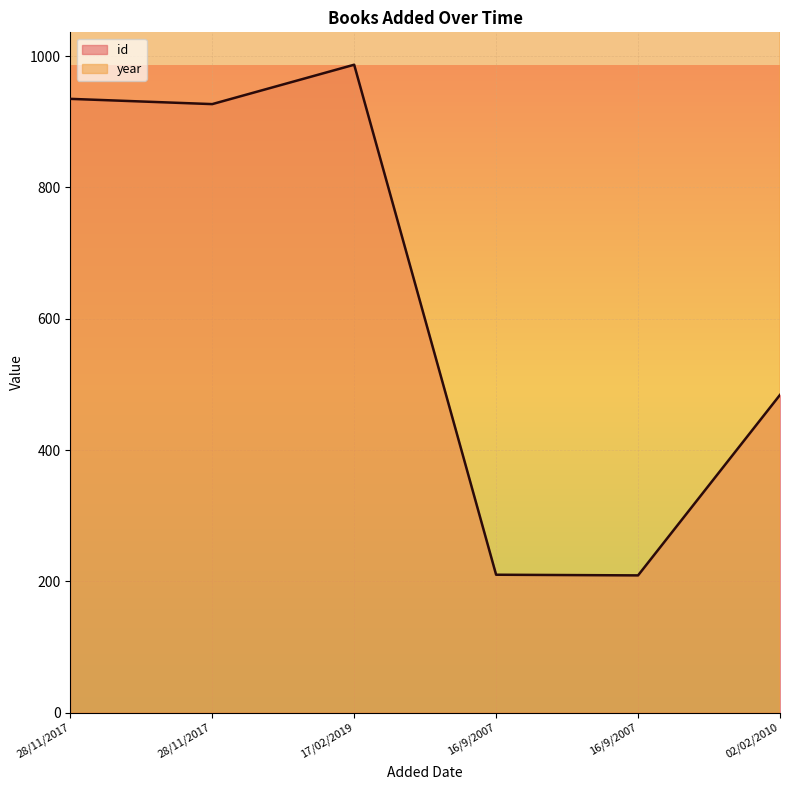

Where does the id series first go above 927?

28/11/2017